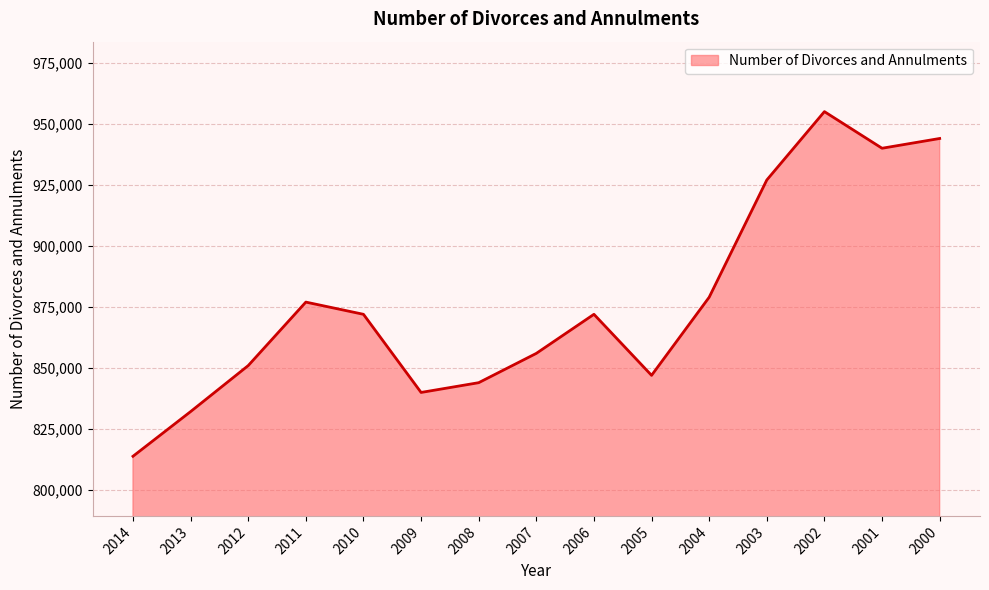

How many values are below 872000?

7